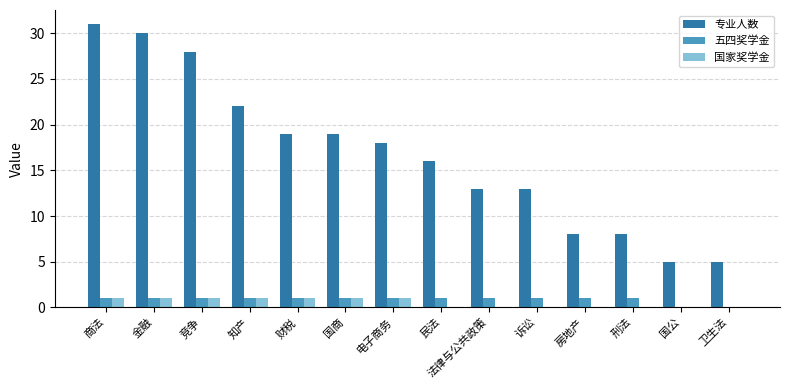

Is it true that 国家奖学金 equals 1 at 竞争?

True